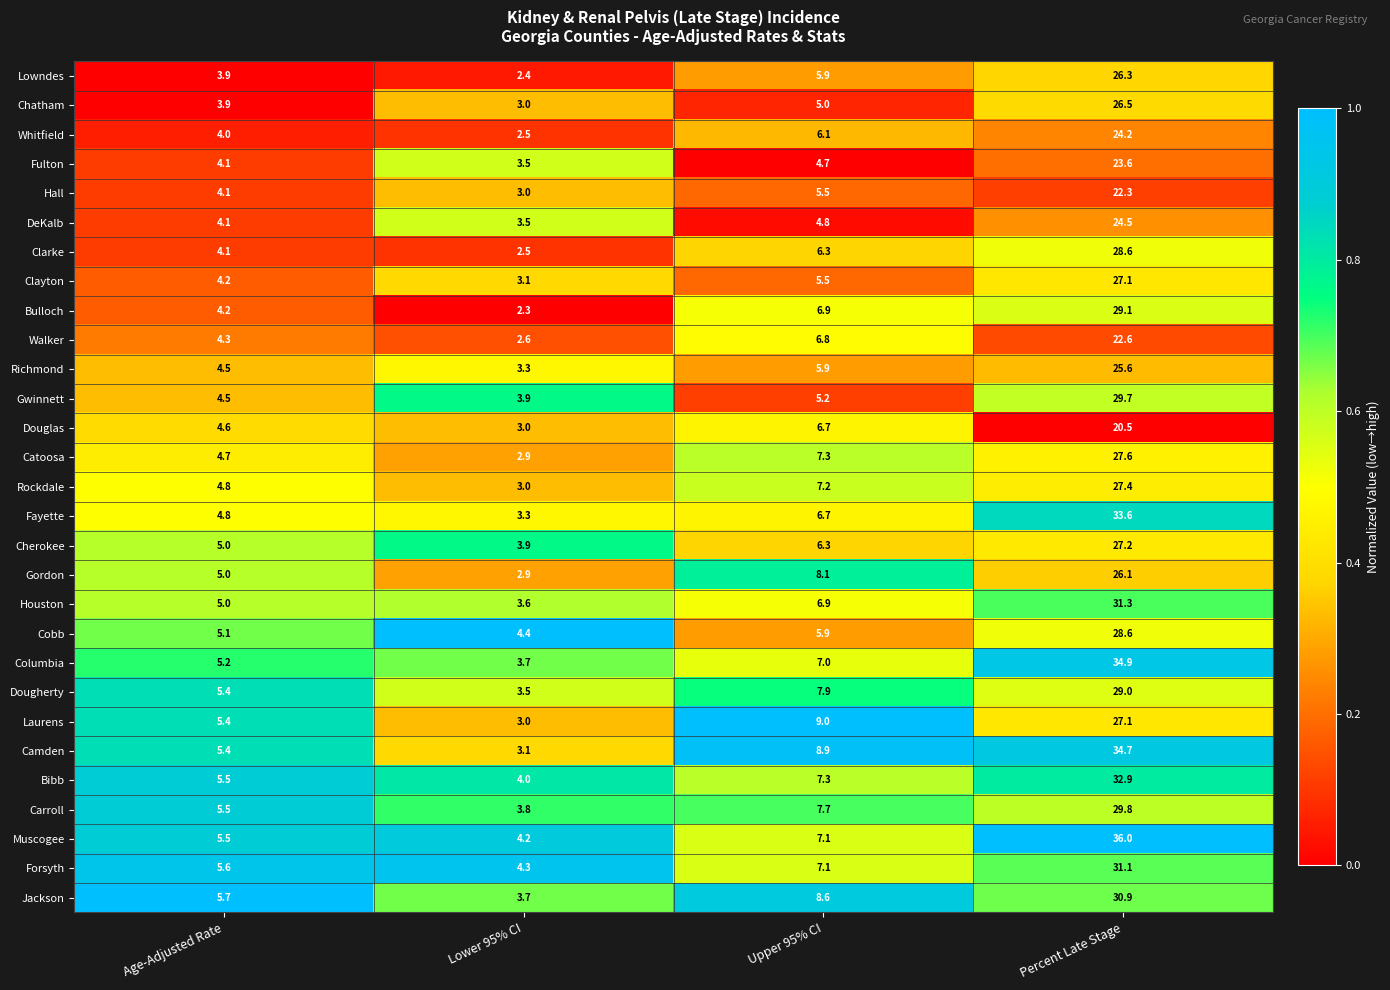

What is the greatest value displayed?

36.0